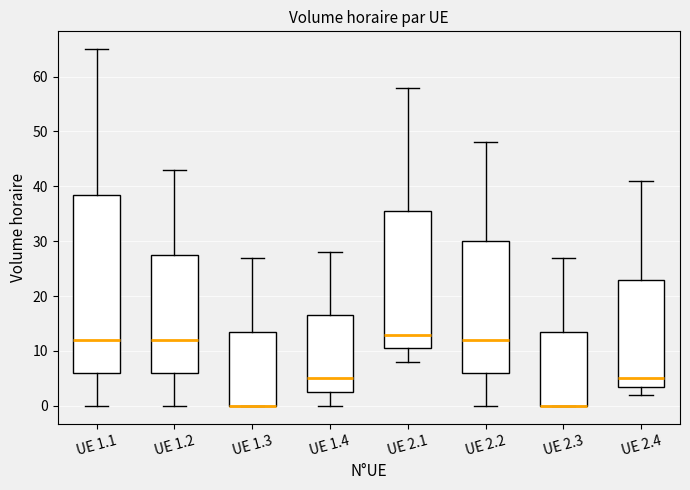

Reading left to right, transcribe this box plot: for each box, give where its median line is, the range the box spans, and where its two whiskers end, as read against the y-axis. The values are not printed on the chart, so give them approximately, as read against the axis.

UE 1.1: median 12, box 6 to 39, whiskers 0 to 65
UE 1.2: median 12, box 6 to 28, whiskers 0 to 43
UE 1.3: median 0 (drawn on the box's lower edge), box 0 to 14, whiskers 0 to 27
UE 1.4: median 5, box 3 to 17, whiskers 0 to 28
UE 2.1: median 13, box 11 to 36, whiskers 8 to 58
UE 2.2: median 12, box 6 to 30, whiskers 0 to 48
UE 2.3: median 0 (drawn on the box's lower edge), box 0 to 14, whiskers 0 to 27
UE 2.4: median 5, box 4 to 23, whiskers 2 to 41